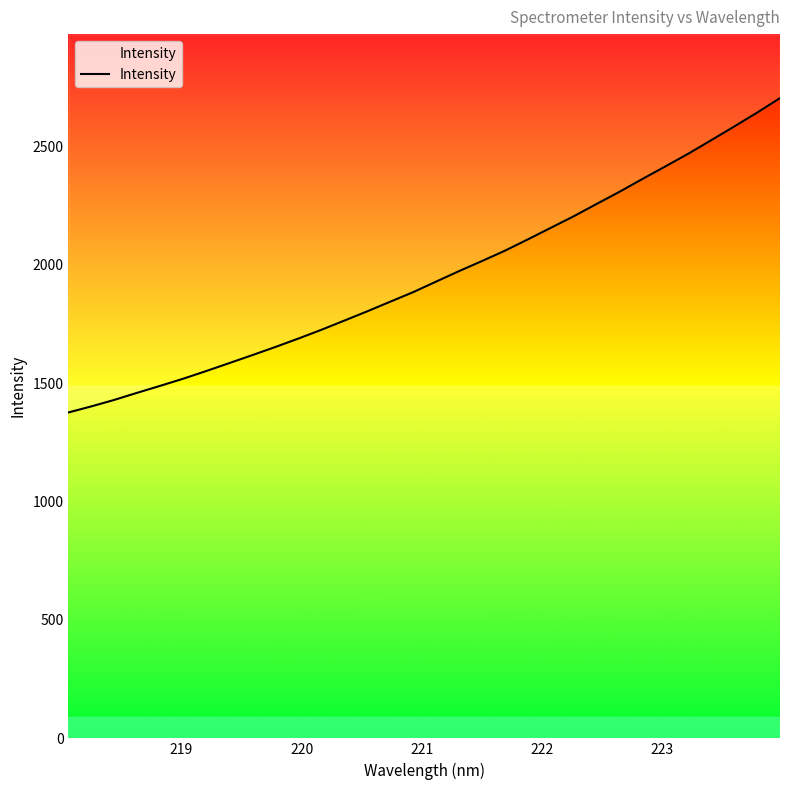

What is the greatest value displayed?

2702.7